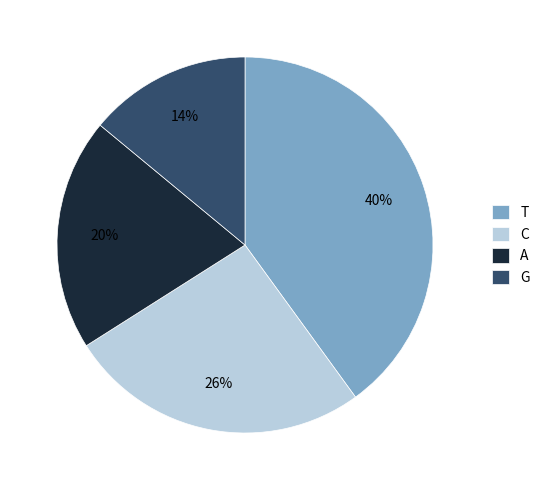

To the nearest percent, what portion does G represent?

14%